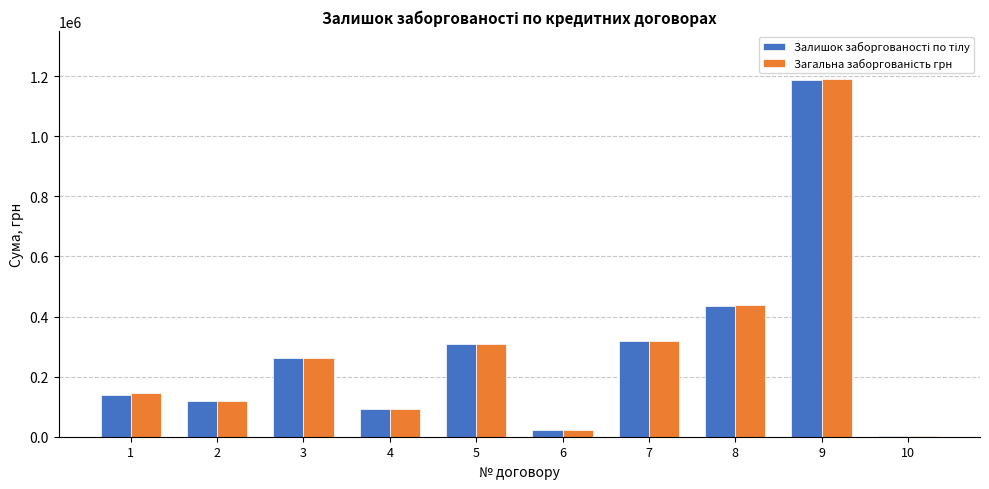

What is the greatest value displayed?

1190285.2